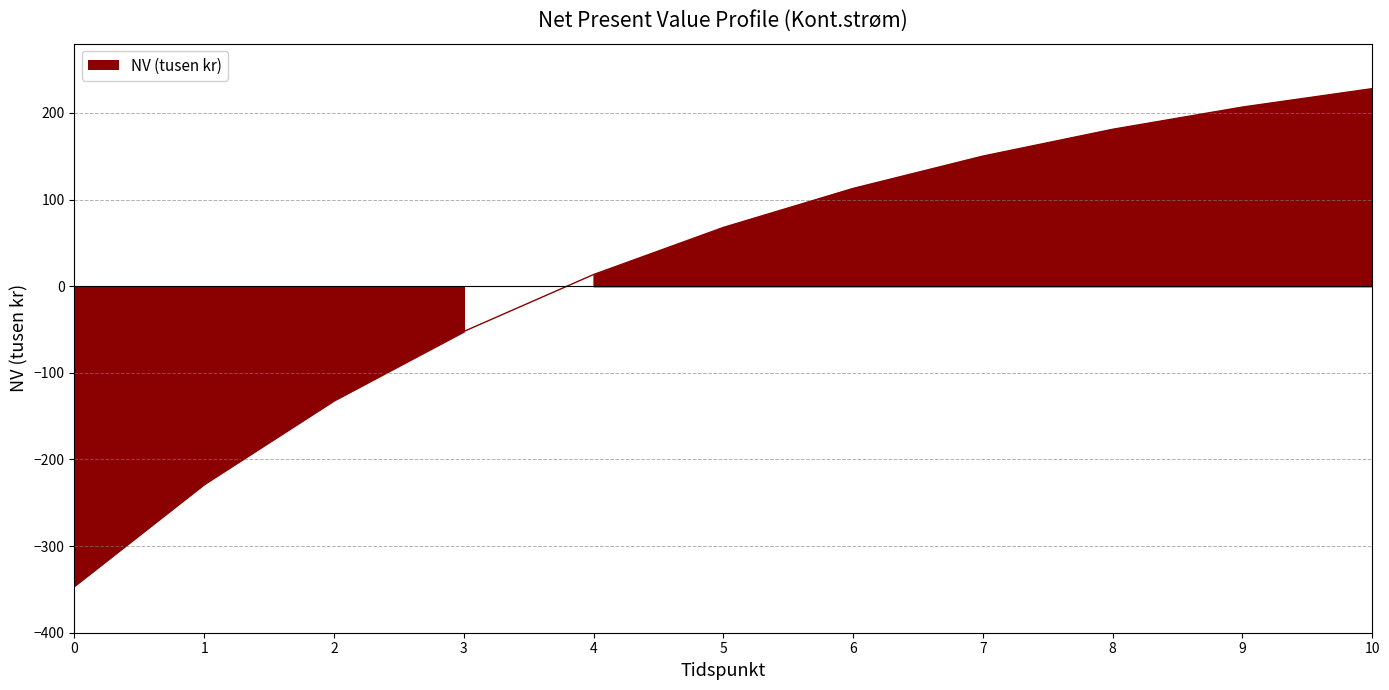

What is the difference between the second highest and second lowest values?

435.2